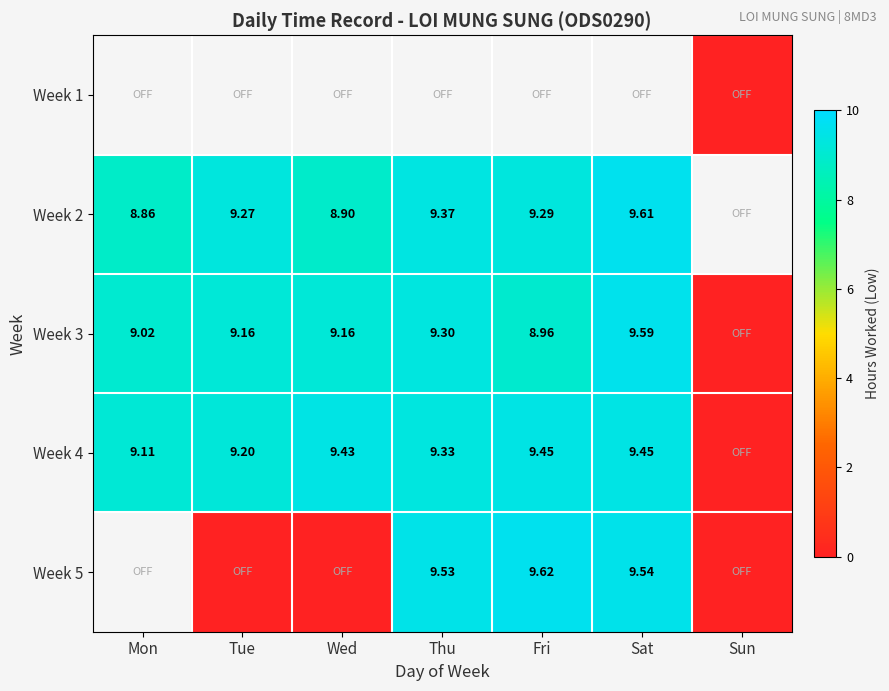

Which has a higher value, Mon or Fri?

Fri